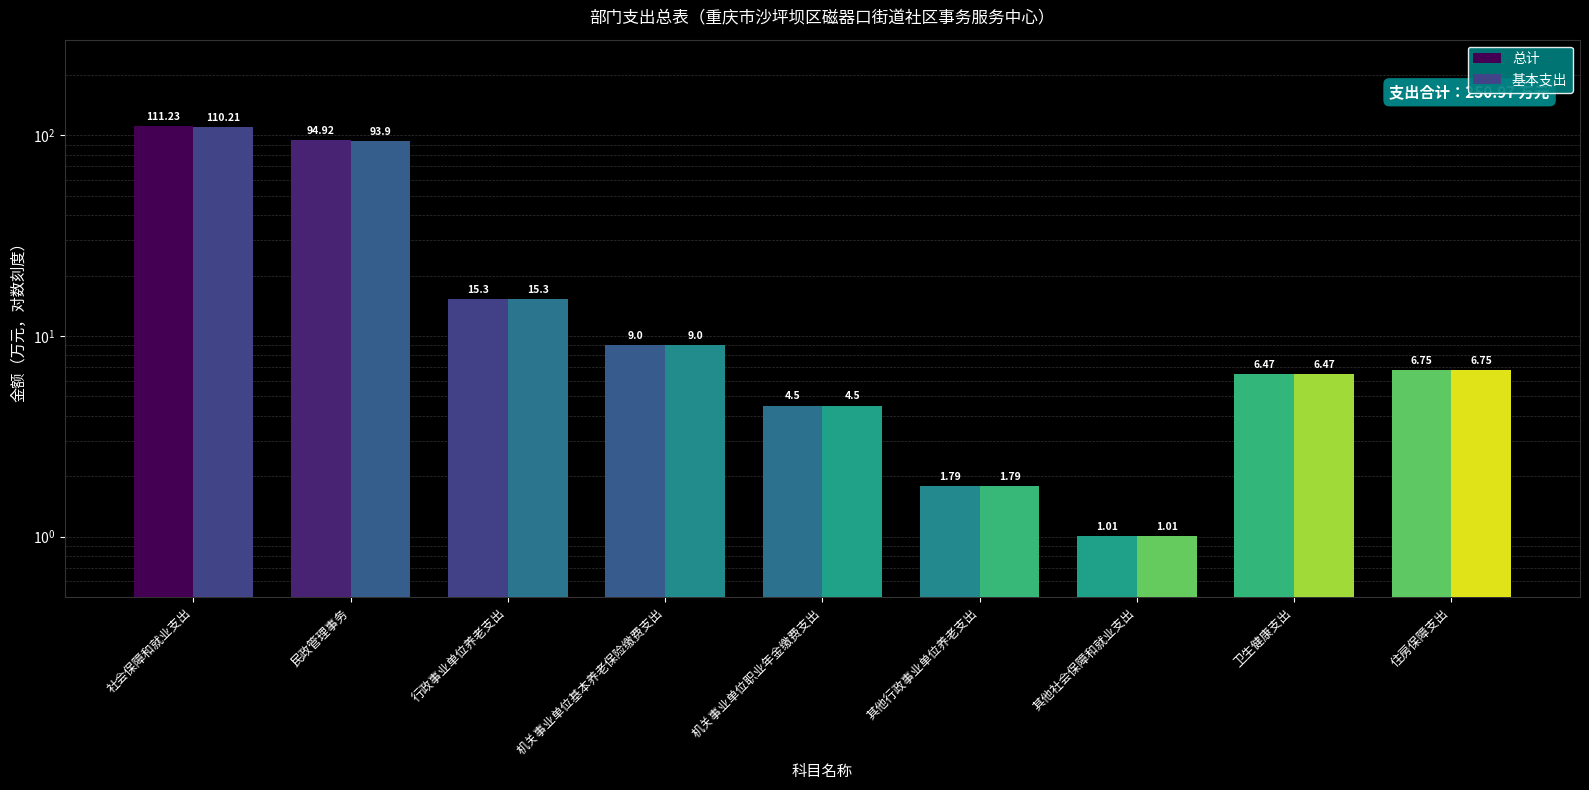

What is the sum of all 基本支出 values?

248.9